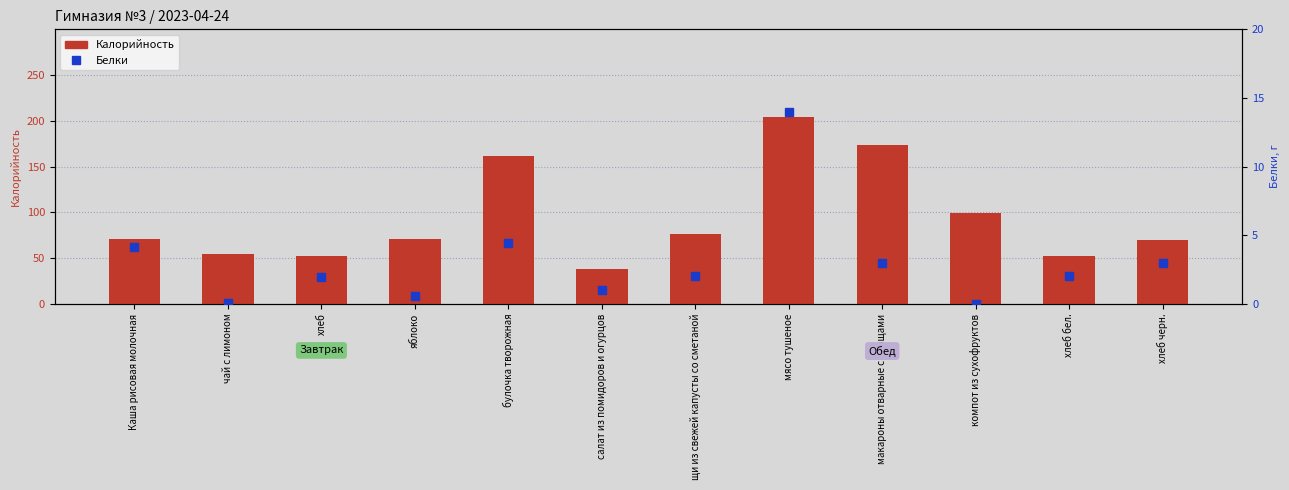

How many positive values does the Белки series have?

11